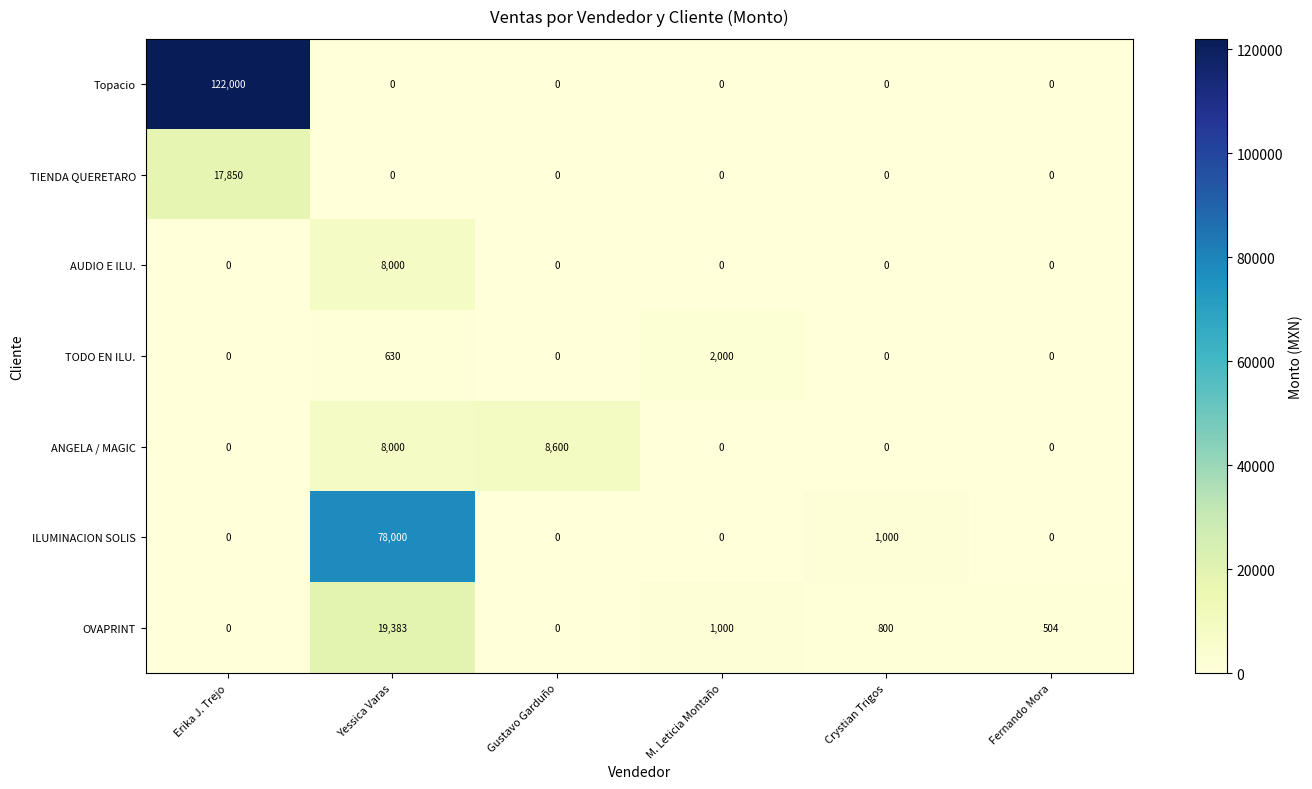

At which category does the chart reach its peak across all series?

Erika J. Trejo